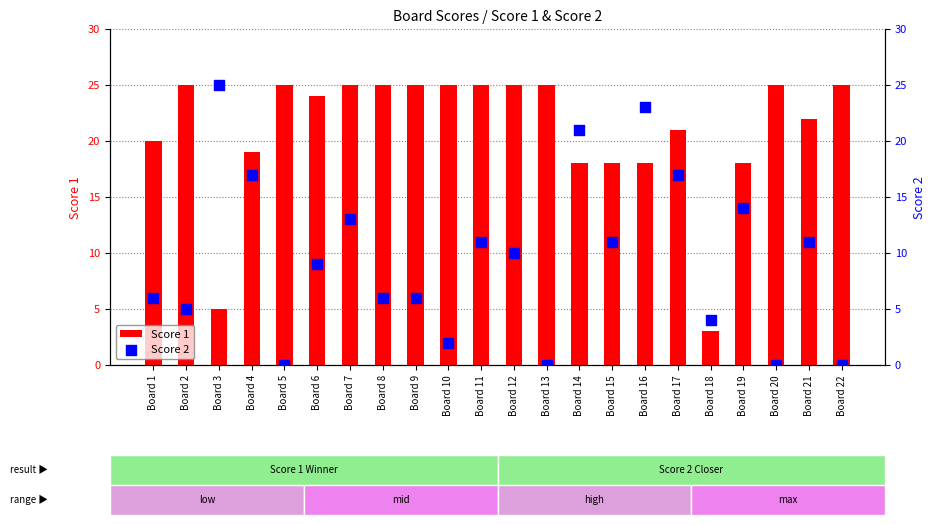

Which series has the largest total across all categories?

Score 1